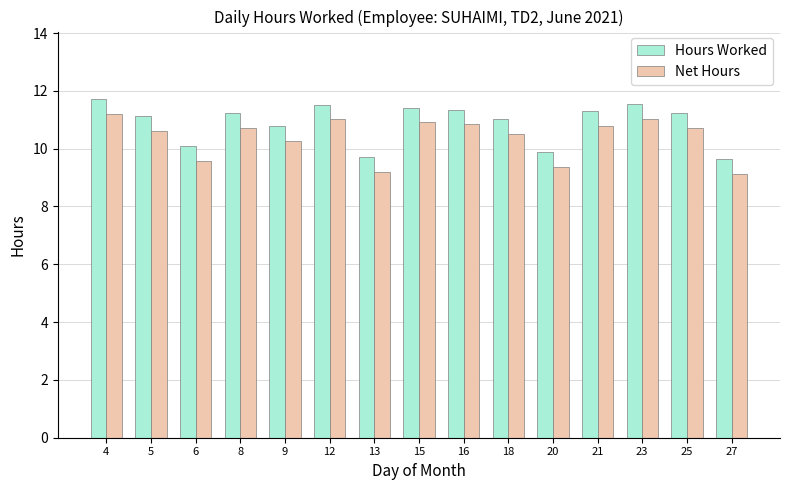

True or false: Net Hours has a value of 2.6 at 13.

False